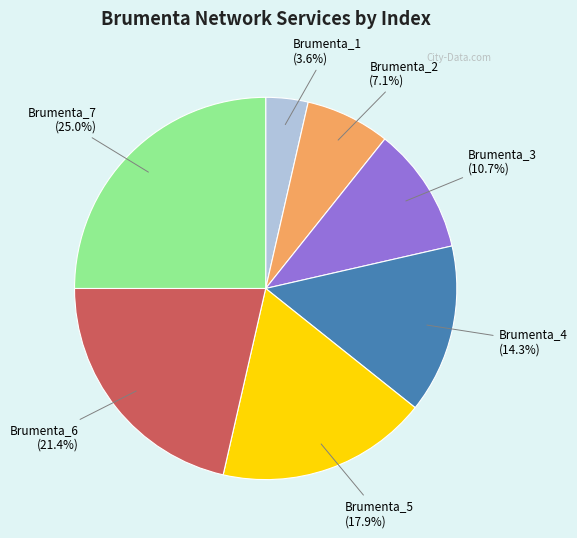

How much of the chart is everything except Brumenta_4?

85.7%